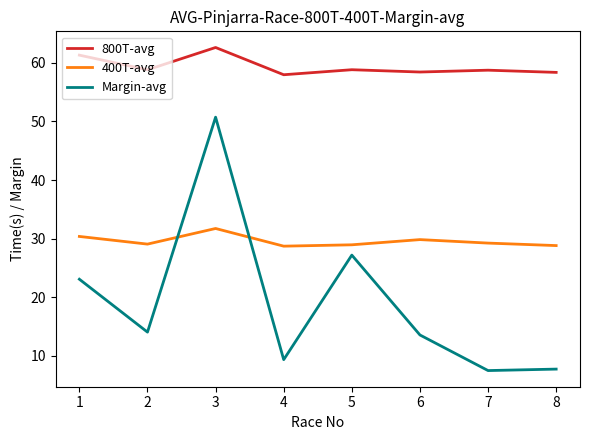

Is it true that Margin-avg equals 3.7 at 2?

False